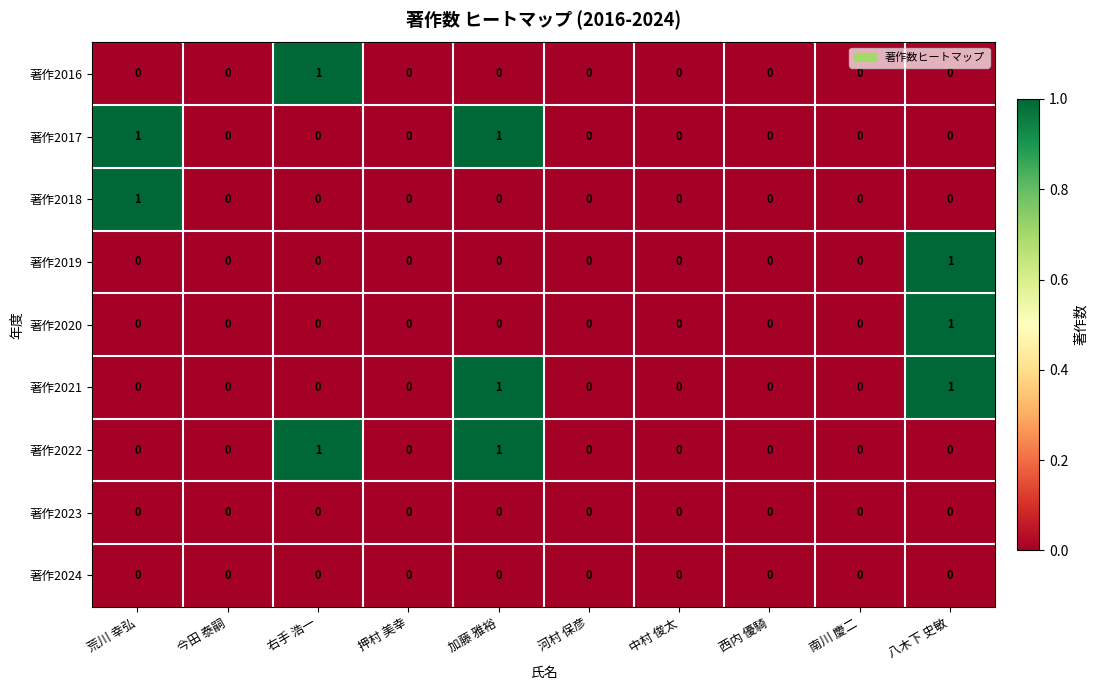

The value of 著作2016 at 荒川 幸弘 is 1. True or false?

False